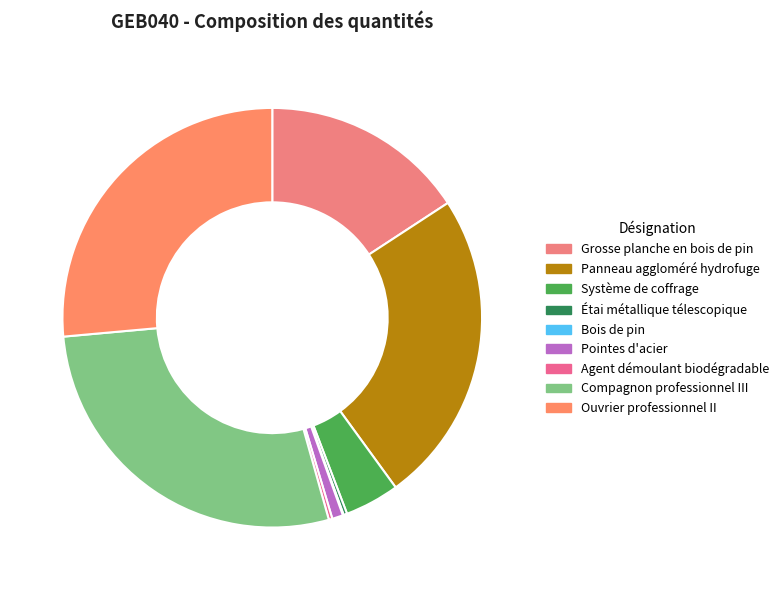

To the nearest percent, what is the combined percentage of Panneau aggloméré hydrofuge and Bois de pin?

24%